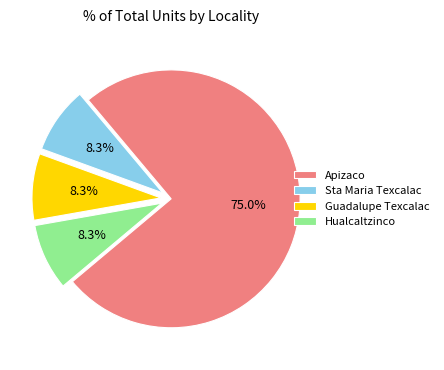

What is the largest slice in the pie chart?

Apizaco